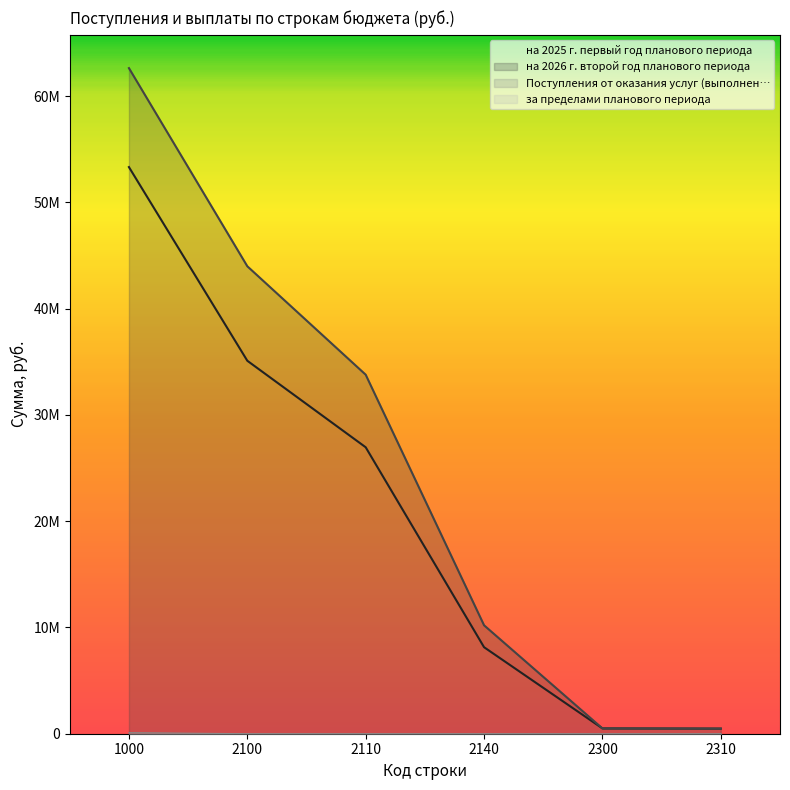

What is the average value of the на 2025 г. первый год планового периода series?

20748338.9